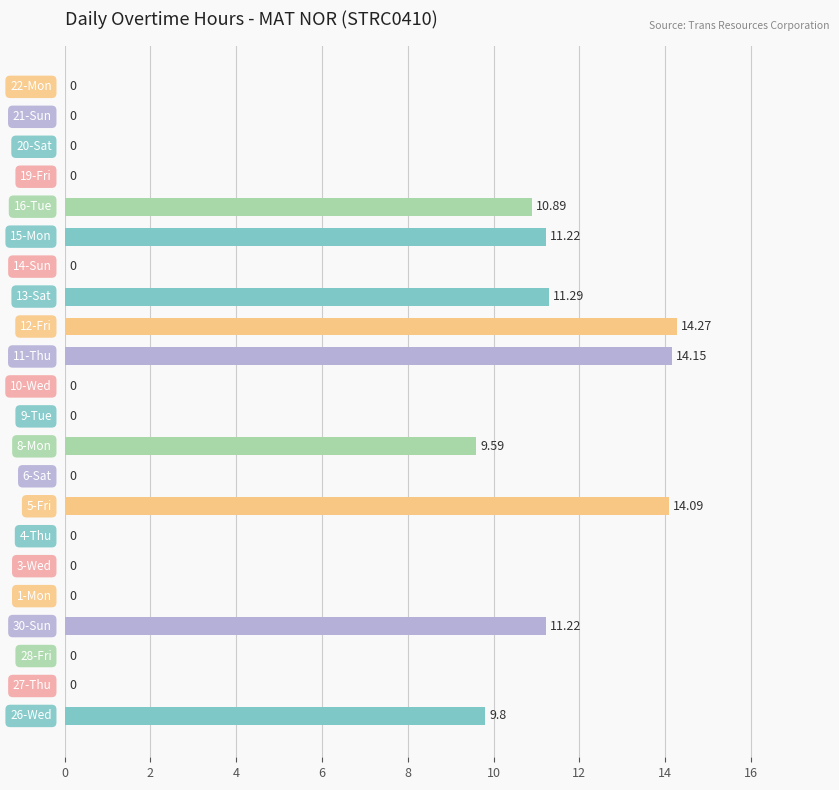

What is the sum of all values?

106.5